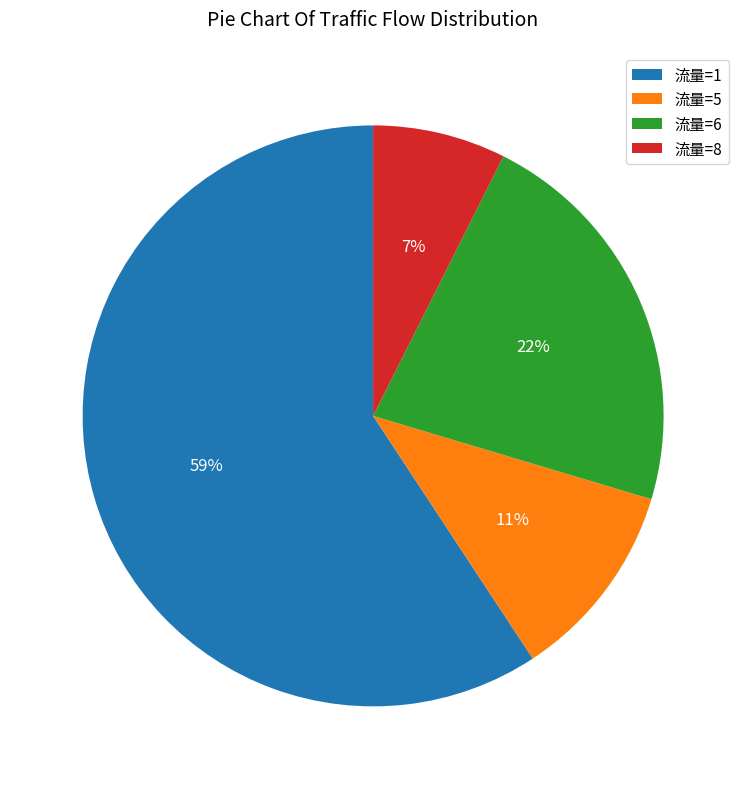

What percentage is the 流量=8 slice, to the nearest percent?

7%